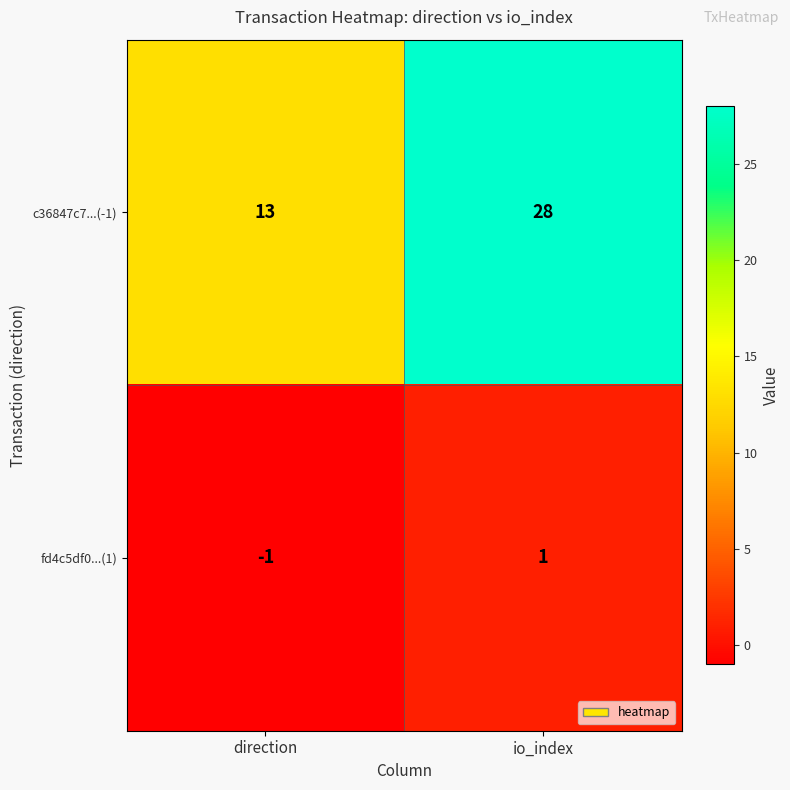

At which label is fd4c5df0...(1) closest to 0?

direction